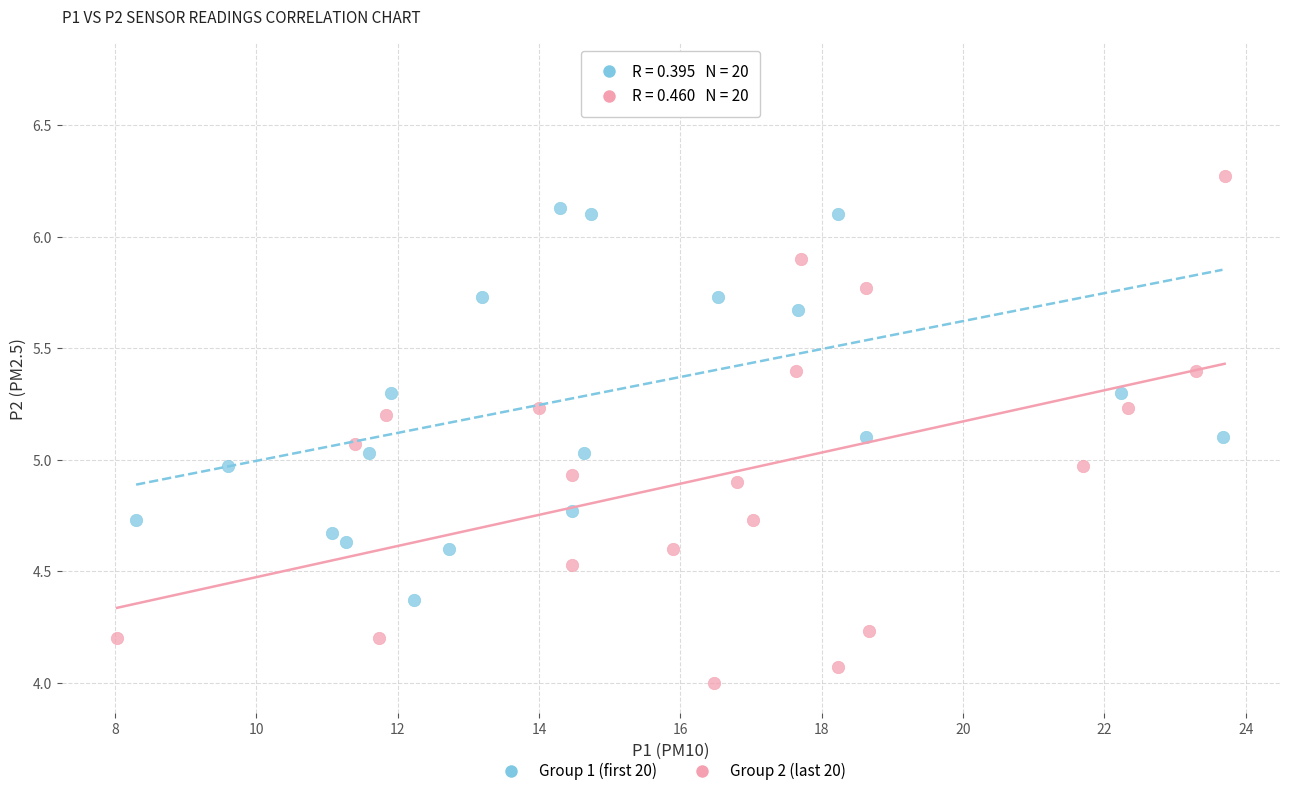

What are all the series names shown in the legend?

Group 1 (first 20), Group 2 (last 20)